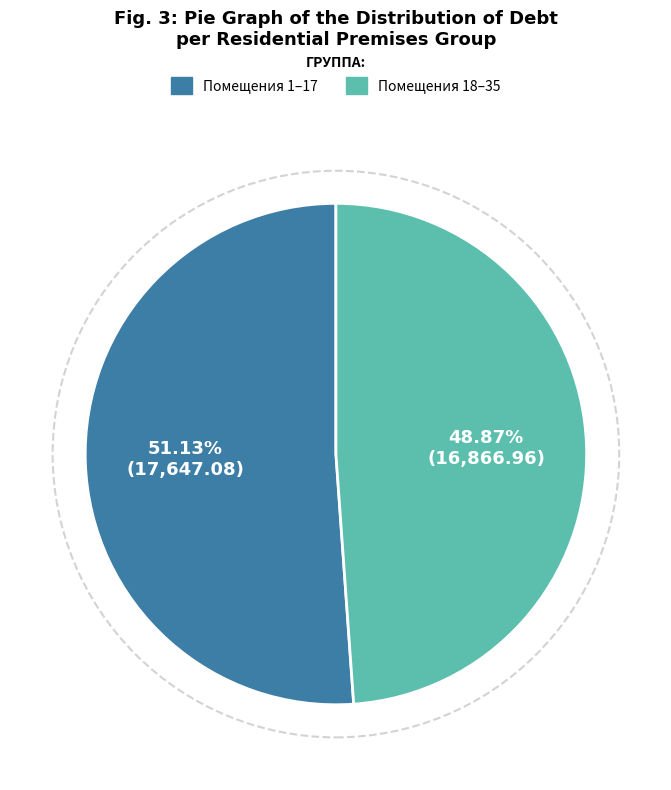

Does any single category account for the majority?

Yes